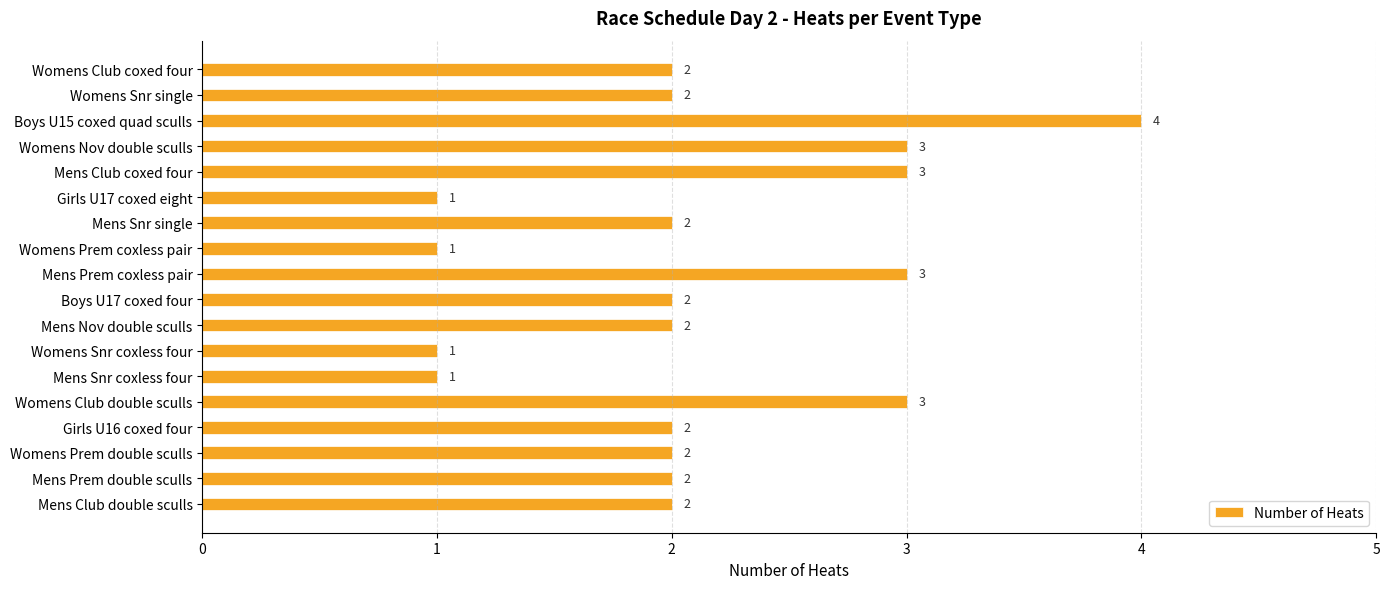

Reading top to bottom, list all the values displayed in this chart.

2	2	4	3	3	1	2	1	3	2	2	1	1	3	2	2	2	2